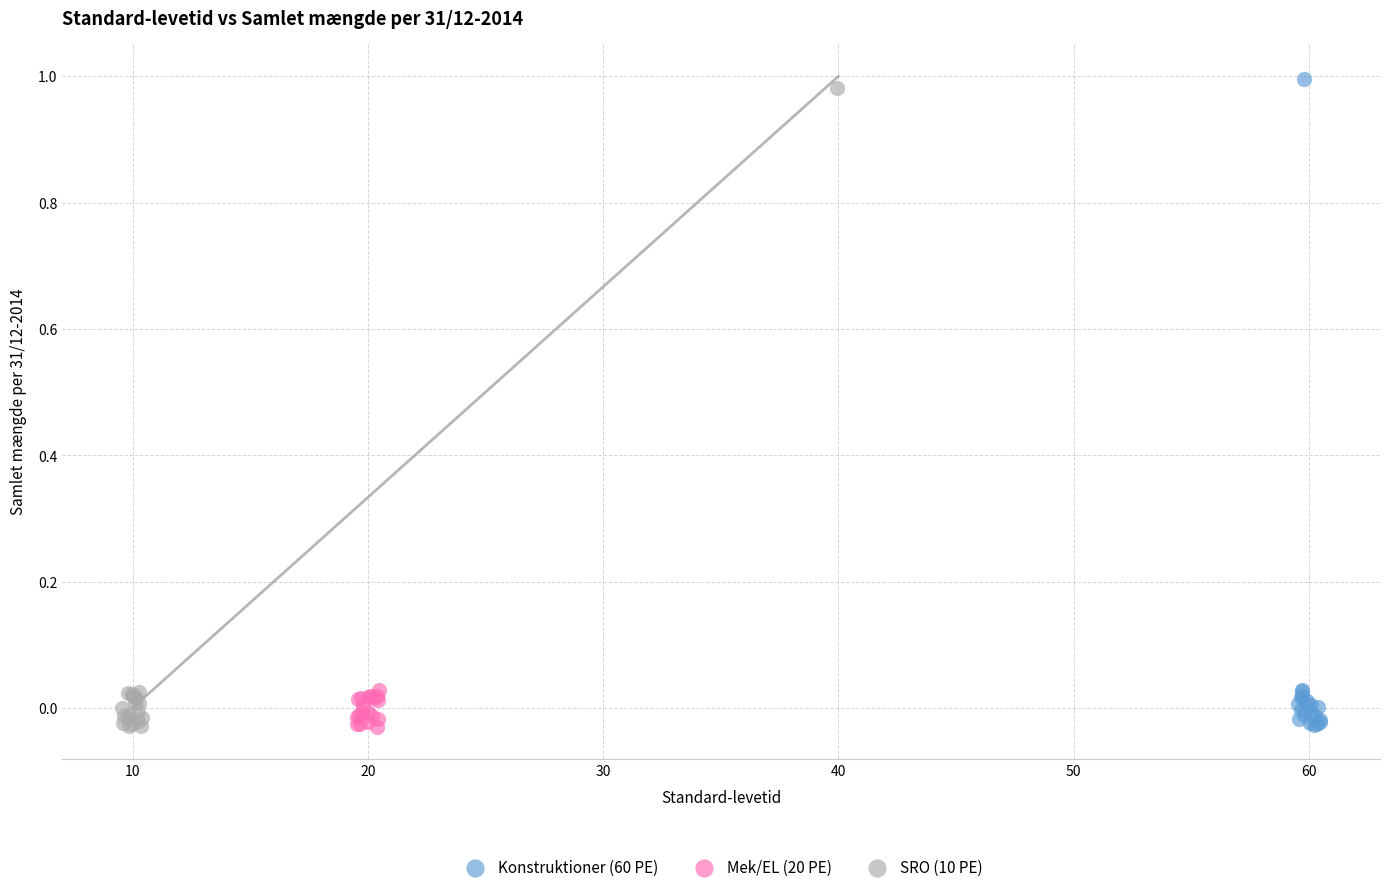

Which series has the largest Y range (max minus min)?

Konstruktioner (60 PE)